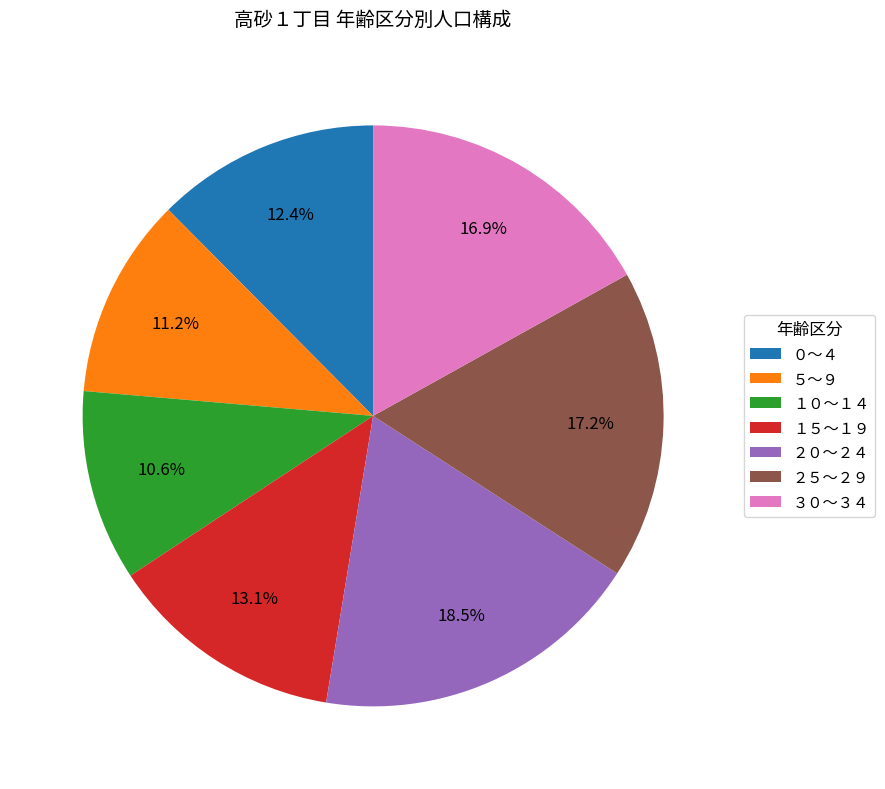

To the nearest percent, what is the difference between the ０～４ and ２５～２９ slice percentages?

5%